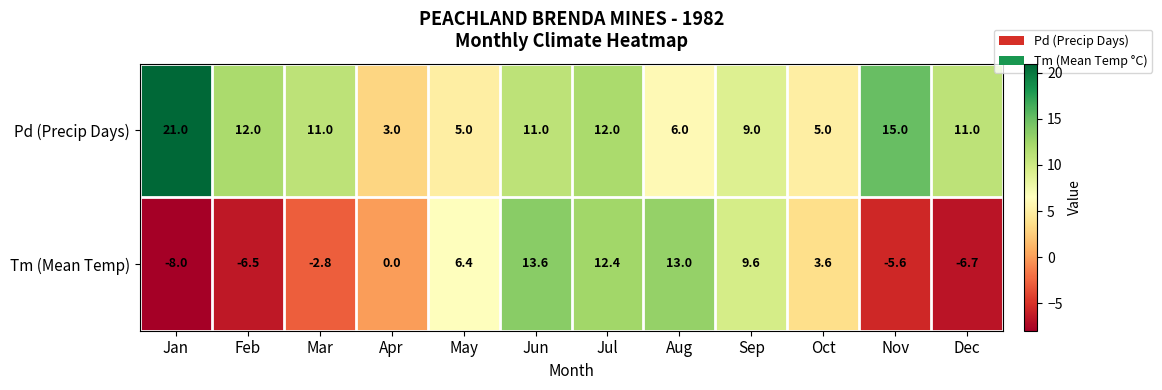

How many distinct data groups are displayed?

2